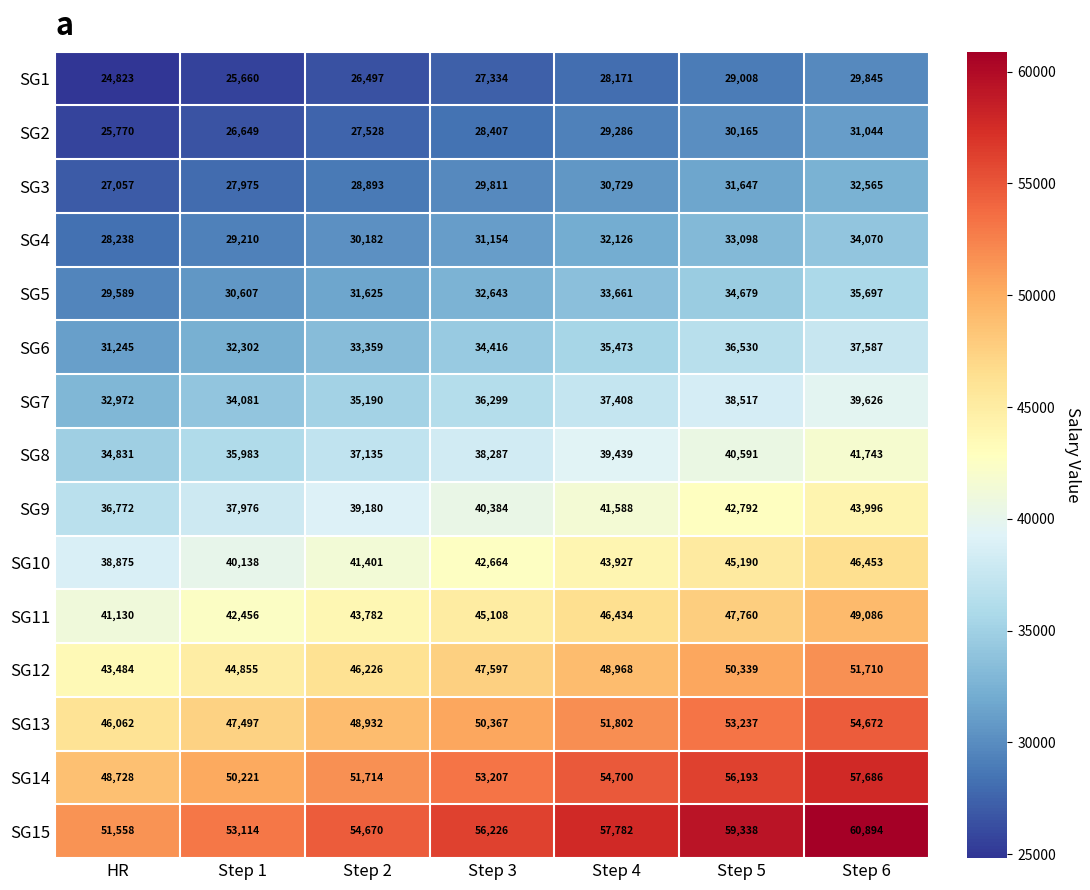

Rank the series by their maximum value, from lowest to highest.

SG1, SG2, SG3, SG4, SG5, SG6, SG7, SG8, SG9, SG10, SG11, SG12, SG13, SG14, SG15